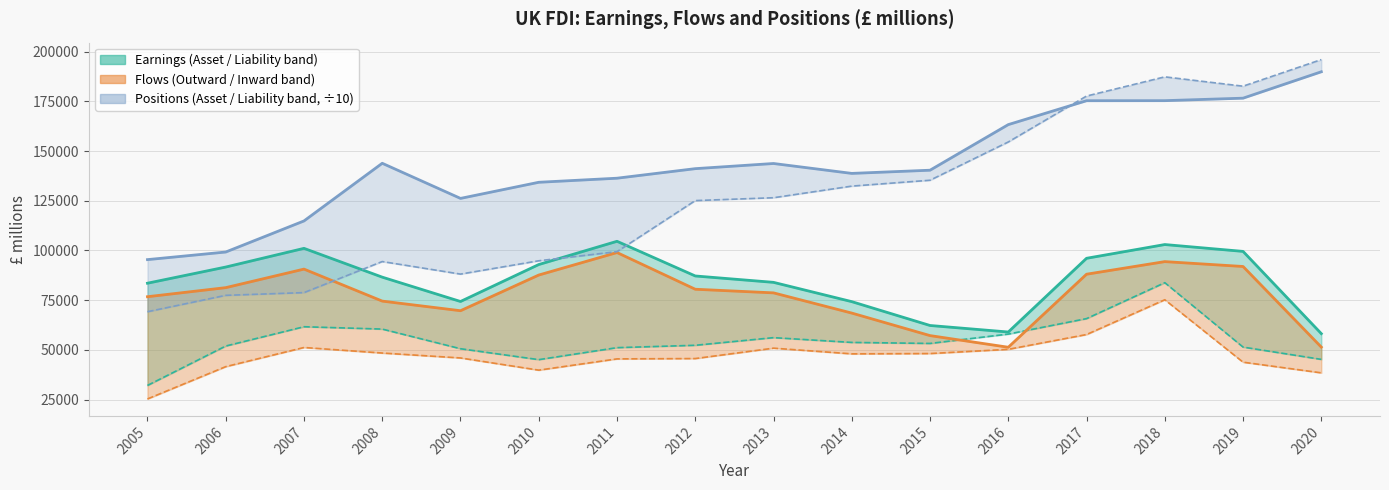

The Earnings Liability series shows 45010.6 at 2005. True or false?

False